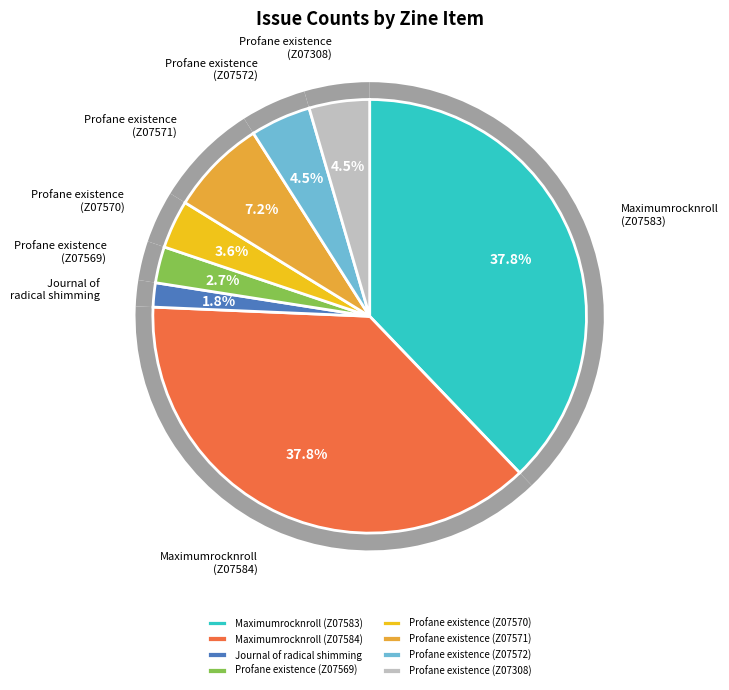

To the nearest percent, what is the difference between the Profane existence (Z07572) and Maximumrocknroll (Z07583) slice percentages?

33%